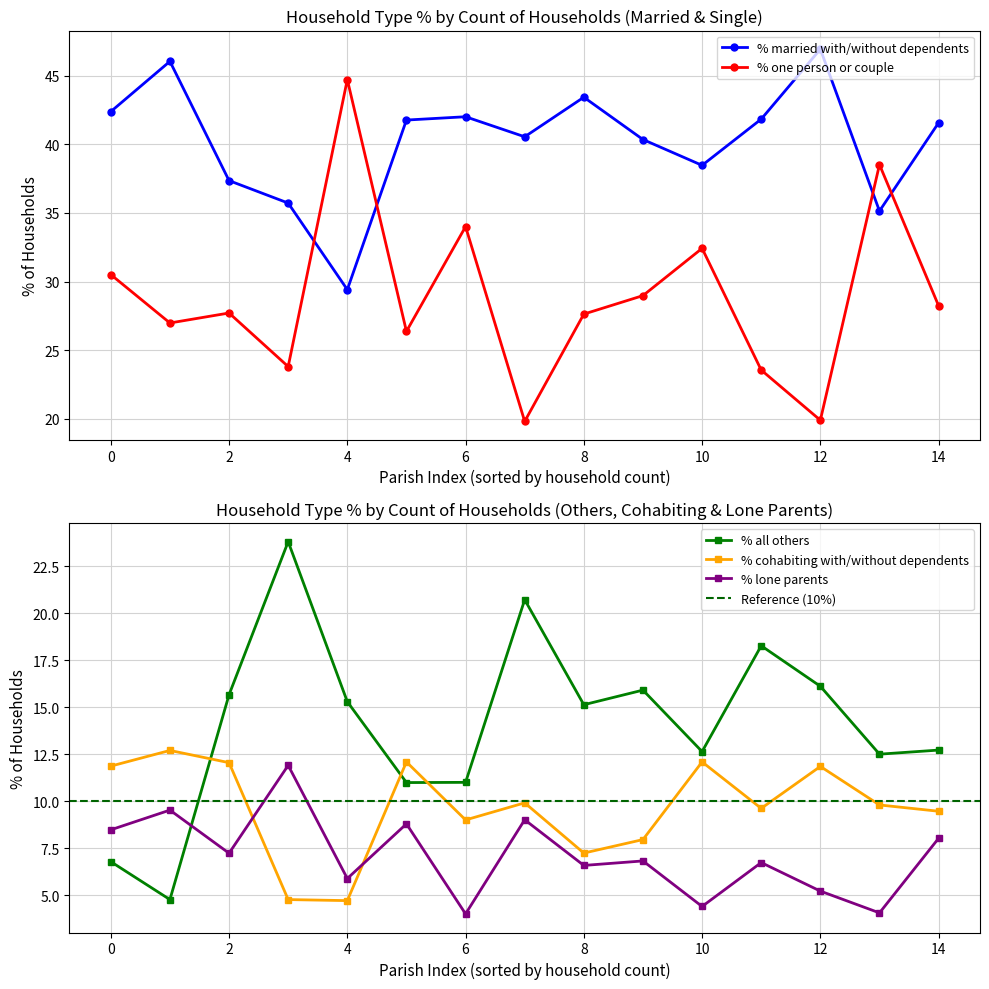

Is it true that % one person or couple equals 15.5 at 0?

False